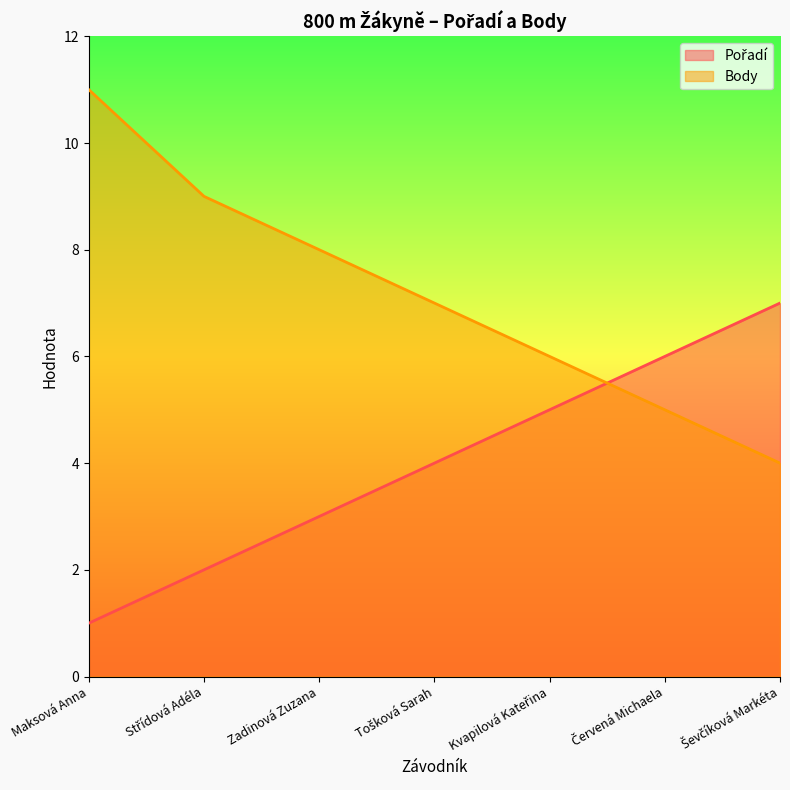

True or false: Body has more than 1 points higher than both neighbors.

False